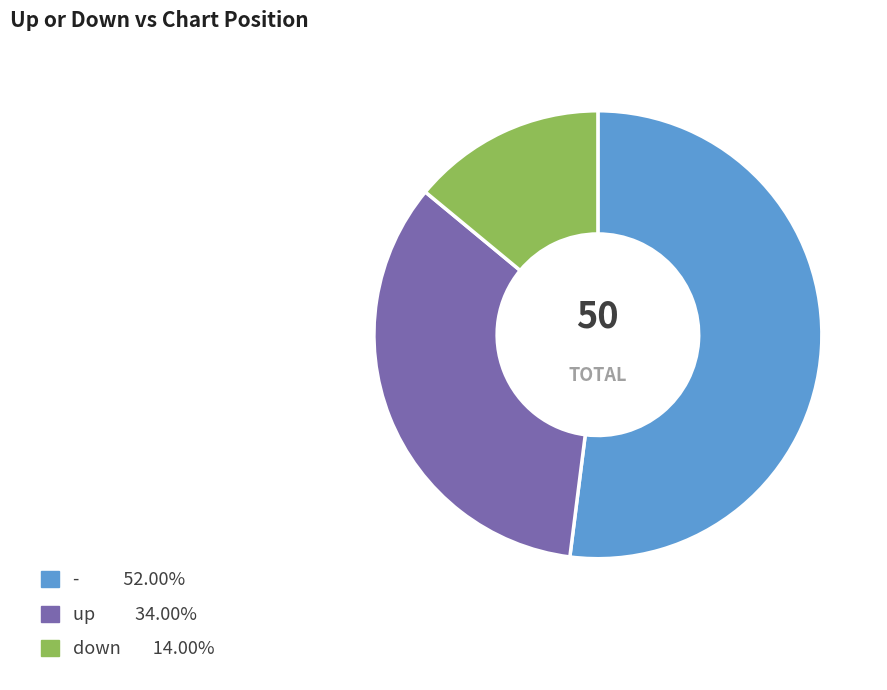

Is up the majority of the pie?

No